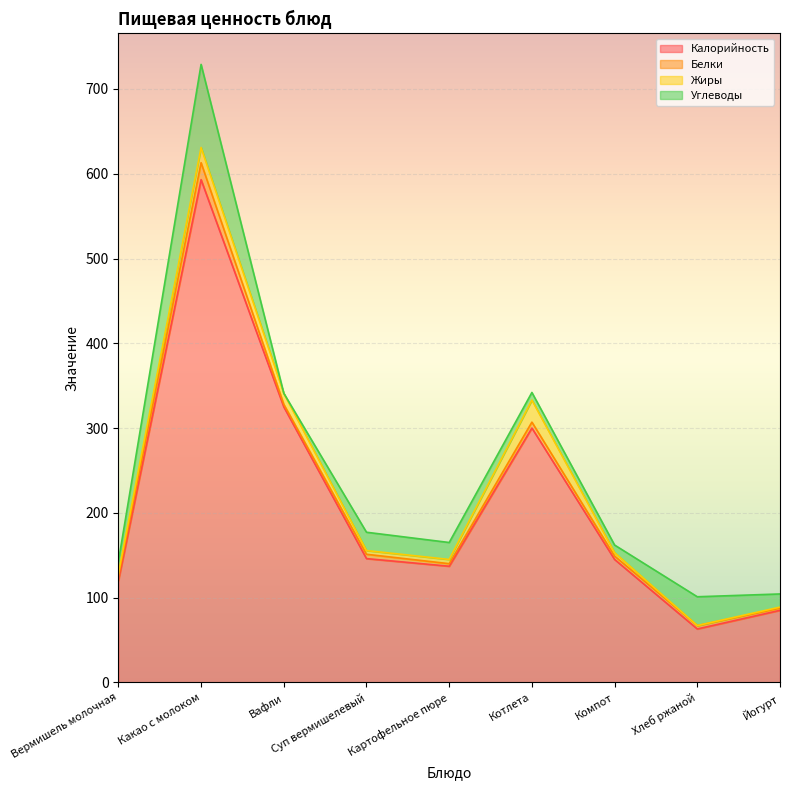

True or false: Калорийность and Углеводы cross at least once.

False